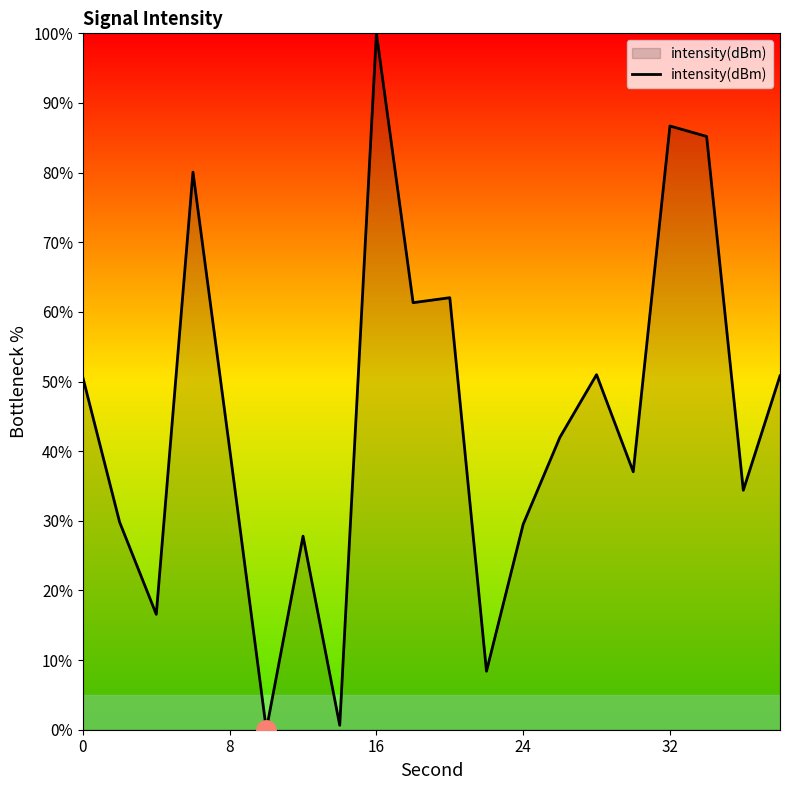

What is the average value?

44.7